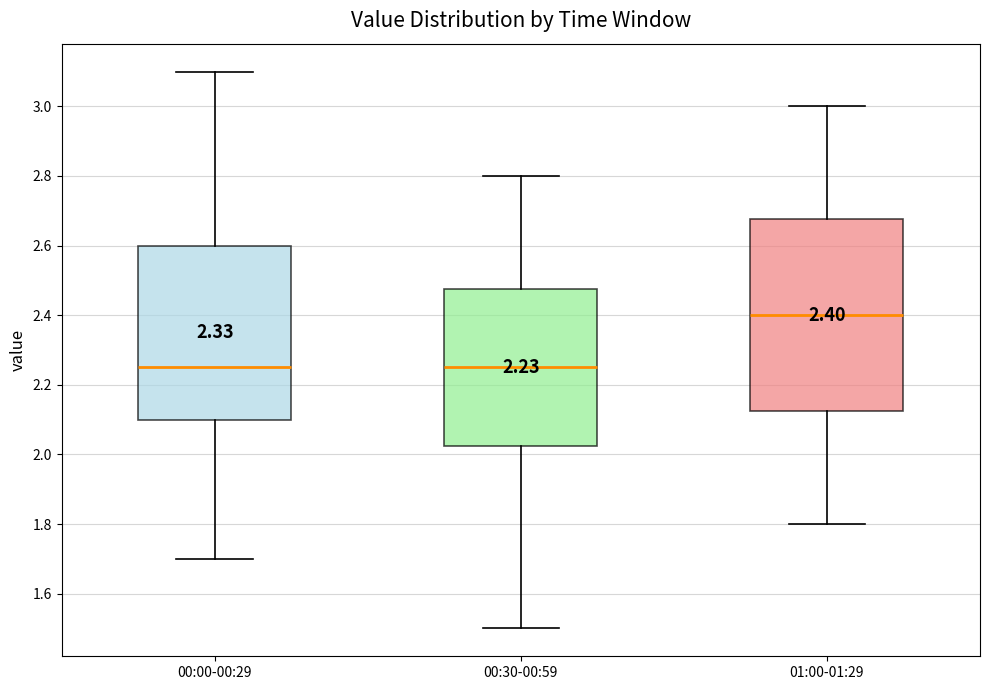

Comparing the boxes themselves (not the whiskers), which one is the tallest?

01:00-01:29